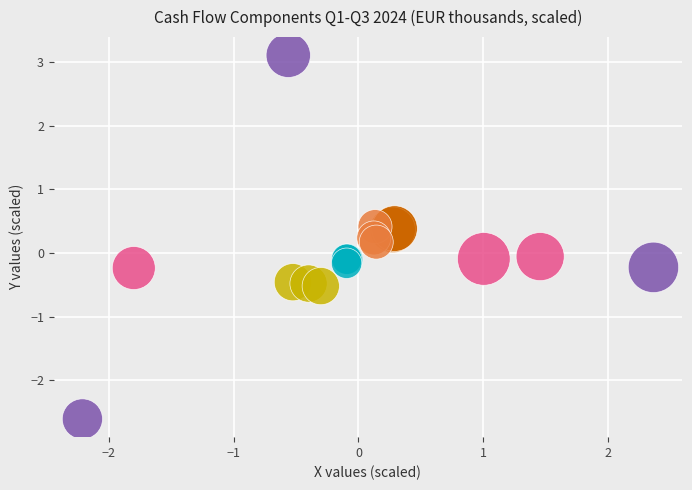

Which series reaches the maximum Y coordinate?

Trade payables